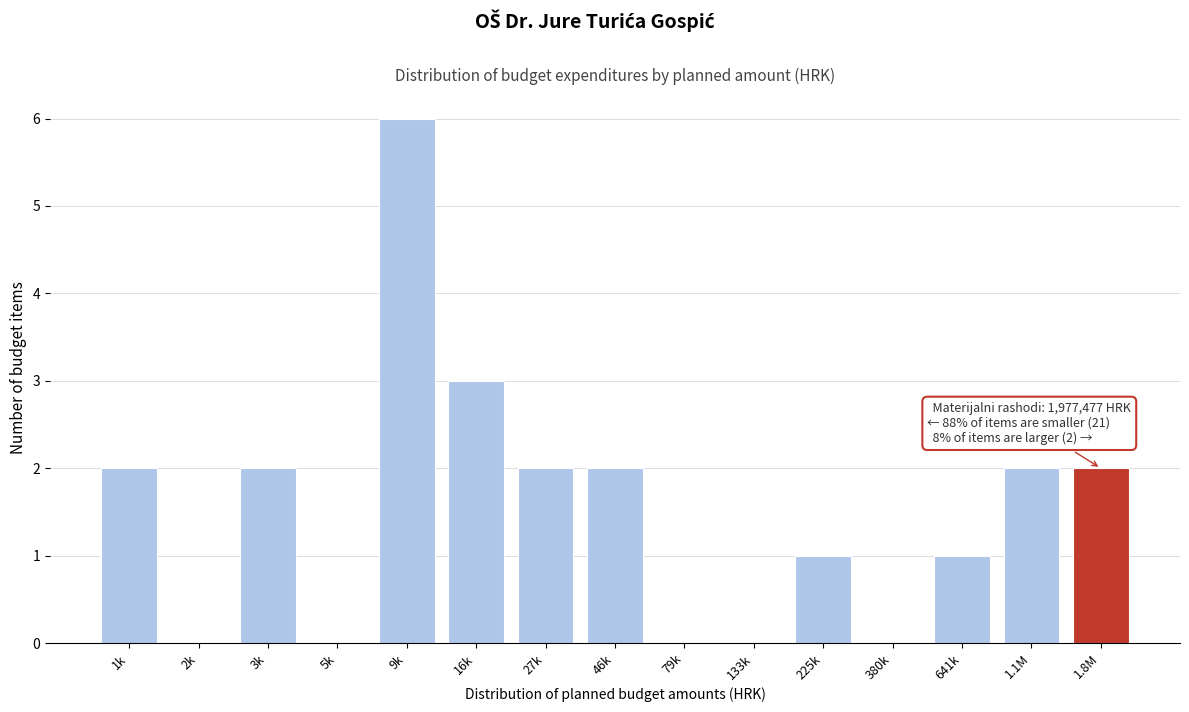

Reading left to right, list all the values displayed in this chart.

1k=2	2k=0	3k=2	5k=0	9k=6	16k=3	27k=2	46k=2	79k=0	133k=0	225k=1	380k=0	641k=1	1.1M=2	1.8M=2